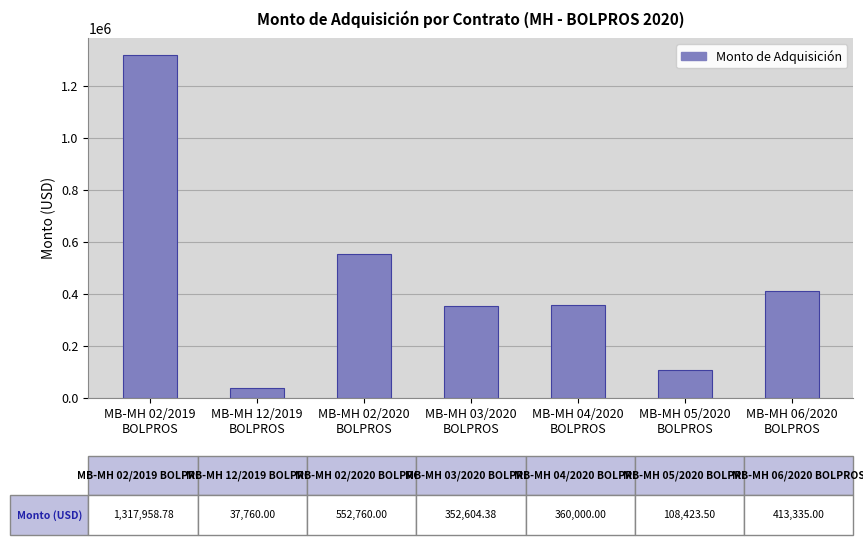

What is the value of the 1st bar from the left?

1317958.8